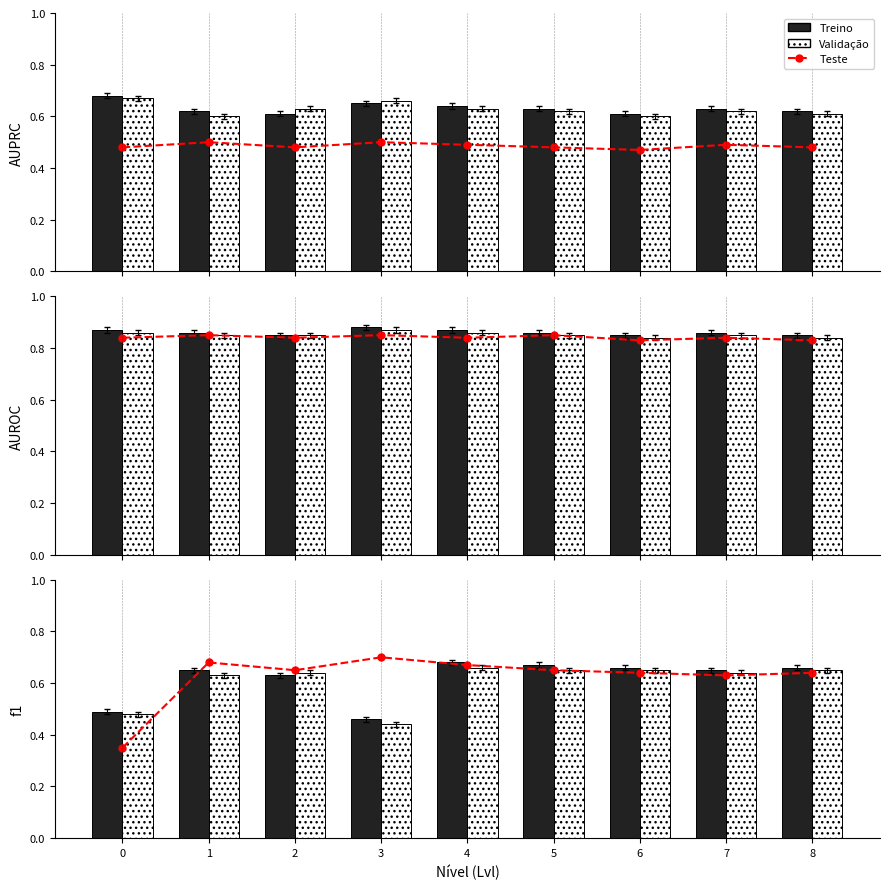

Rank the series at 0 from lowest to highest value.

Teste, Validação, Treino